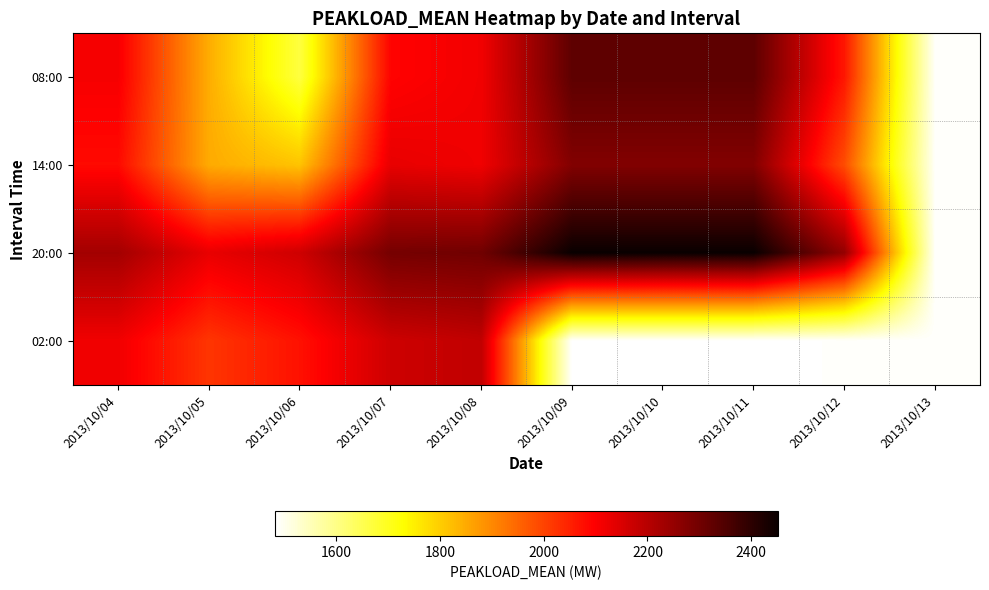

Reading right to left, list all the values displayed in this chart.

08:00: 2013/10/13=1487	2013/10/12=2064	2013/10/11=2329	2013/10/10=2329	2013/10/09=2329	2013/10/08=2115	2013/10/07=2093	2013/10/06=1668	2013/10/05=1847	2013/10/04=2108
14:00: 2013/10/13=1487	2013/10/12=1986	2013/10/11=2277	2013/10/10=2277	2013/10/09=2277	2013/10/08=2117	2013/10/07=2129	2013/10/06=1814	2013/10/05=1850	2013/10/04=2083
20:00: 2013/10/13=1487	2013/10/12=2250	2013/10/11=2451	2013/10/10=2451	2013/10/09=2451	2013/10/08=2302	2013/10/07=2295	2013/10/06=2167	2013/10/05=2128	2013/10/04=2229
02:00: 2013/10/13=1487	2013/10/12=1487	2013/10/11=1482	2013/10/10=1482	2013/10/09=1482	2013/10/08=2186	2013/10/07=2168	2013/10/06=2073	2013/10/05=2020	2013/10/04=2116